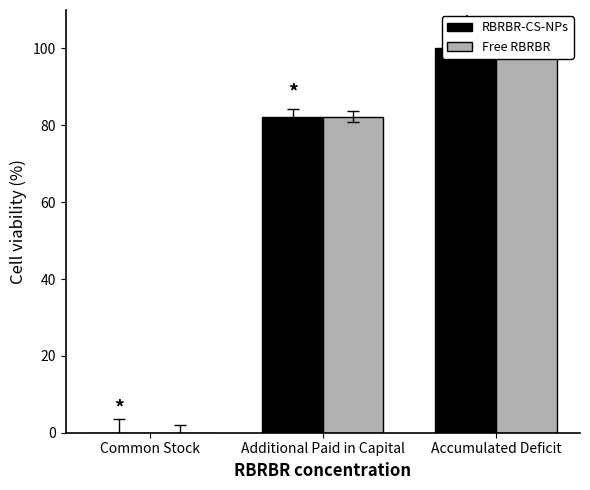

Between Accumulated Deficit and Common Stock, which is larger?

Accumulated Deficit